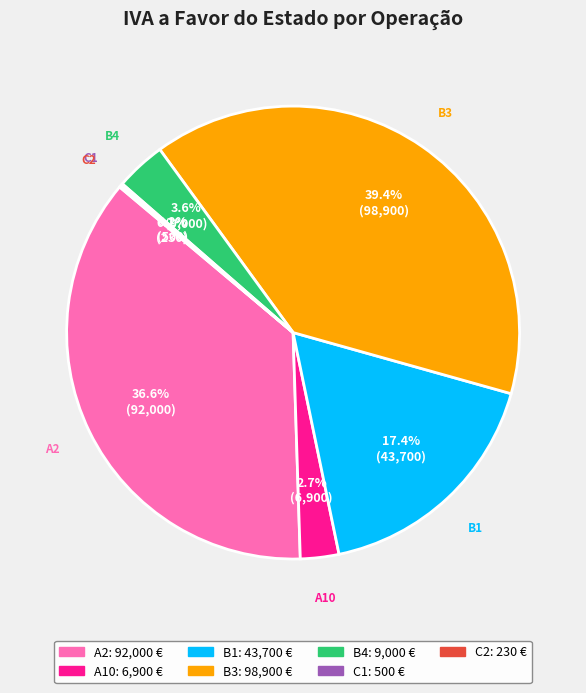

What is the total percentage of B1 and B4?

21.0%